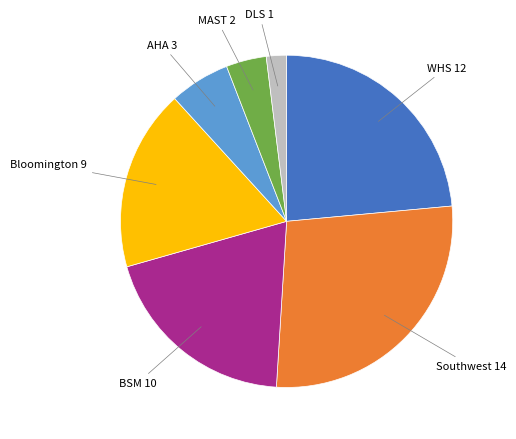

Does any single category account for the majority?

No